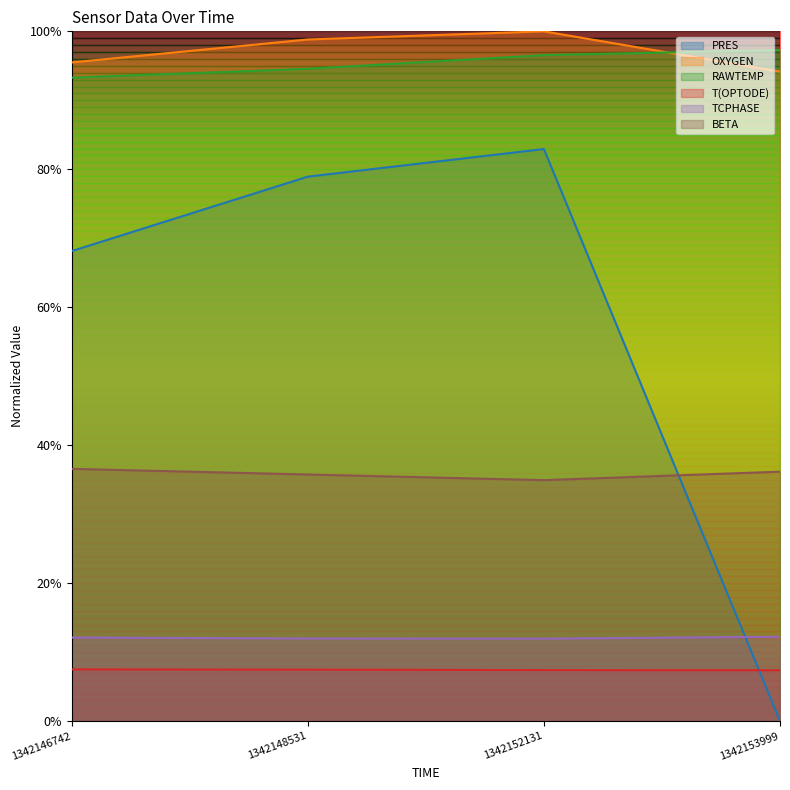

Which label corresponds to the largest value in the chart?

1342152131